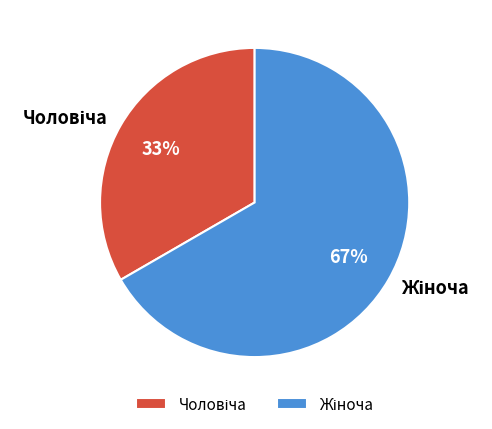

To the nearest percent, what is the average slice percentage?

50%